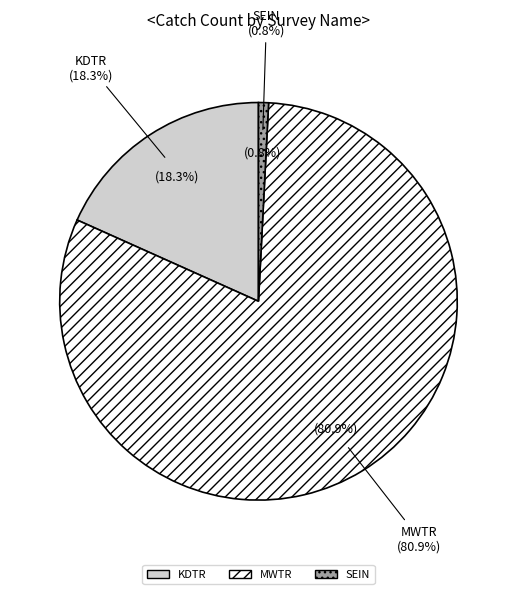

Which category has the biggest portion of the pie?

MWTR